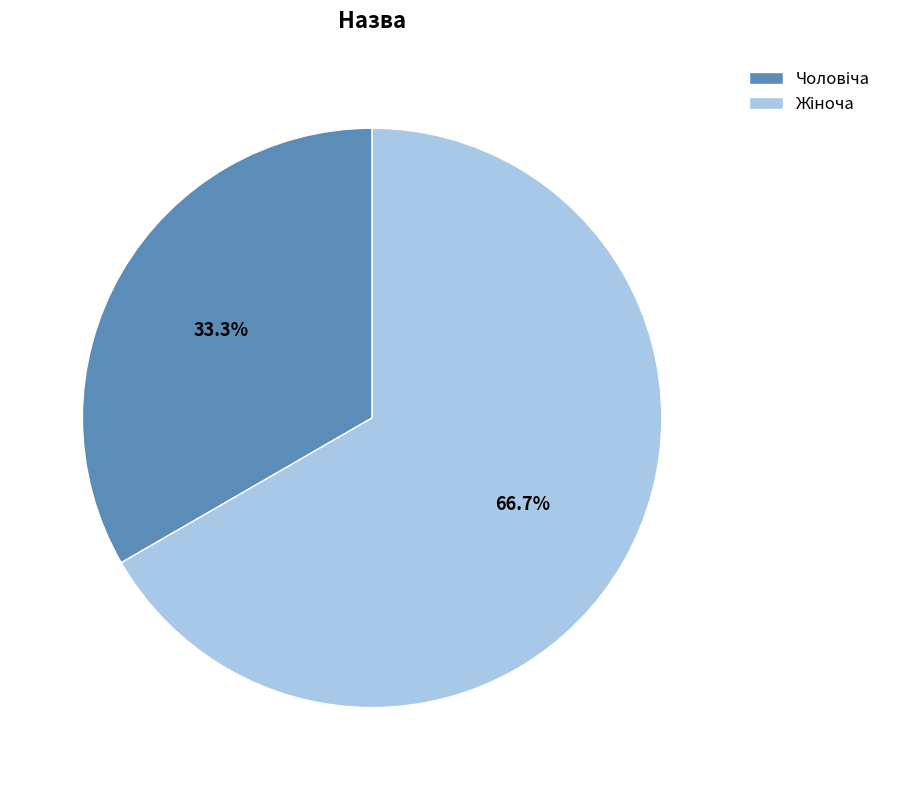

Is there a majority slice in this chart?

Yes